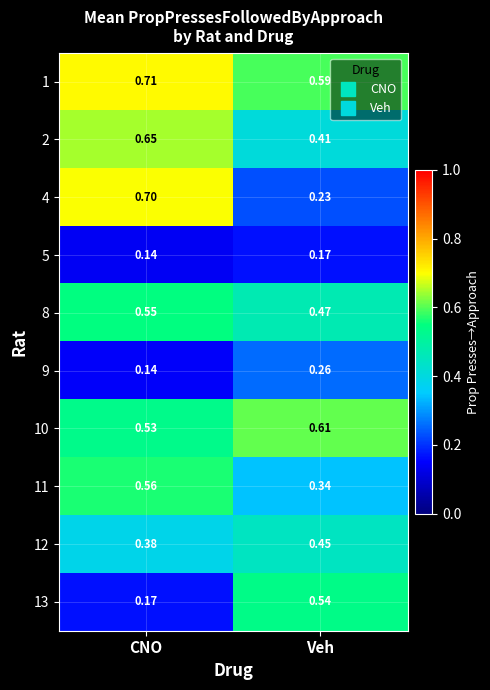

At which label is 10 closest to 0?

CNO